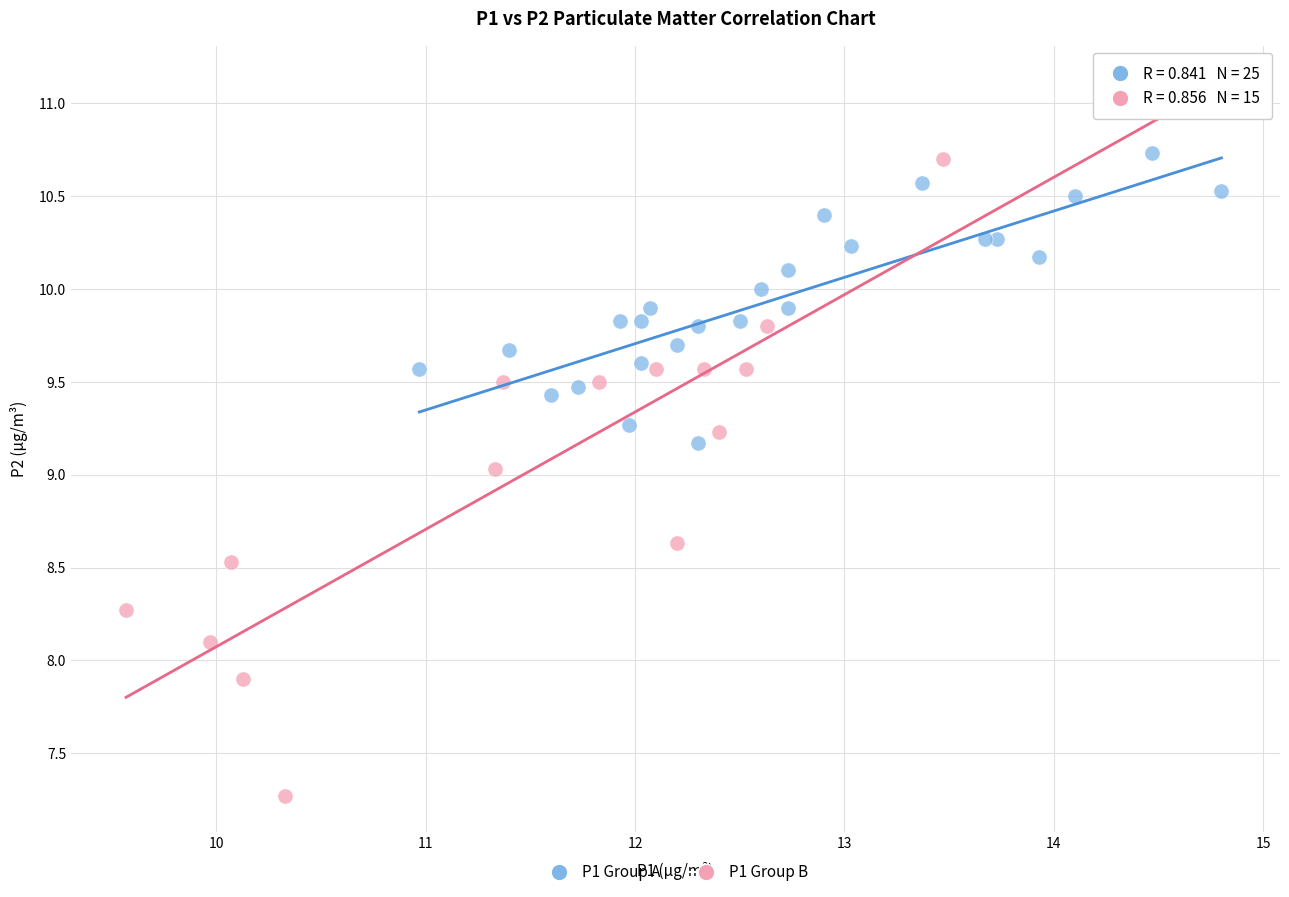

Which series reaches the minimum Y coordinate?

P1 Group B